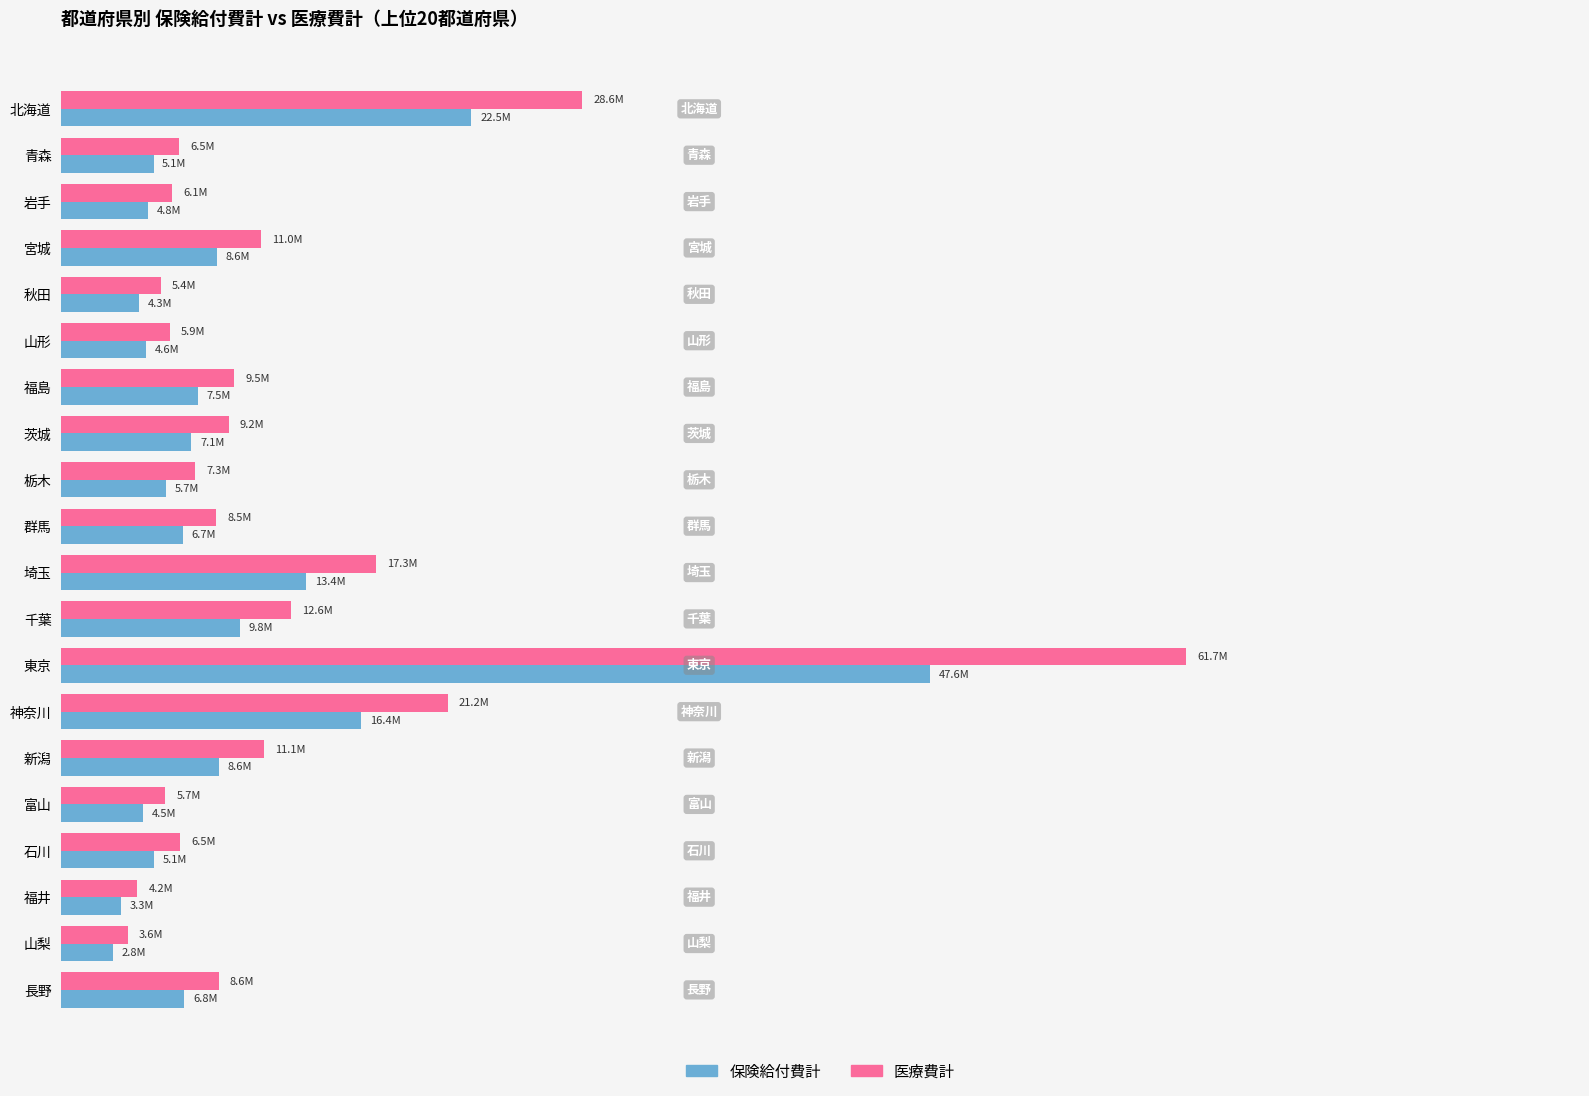

What is the value of the 医療費計 bar at the 19th from the left?

3629265.4